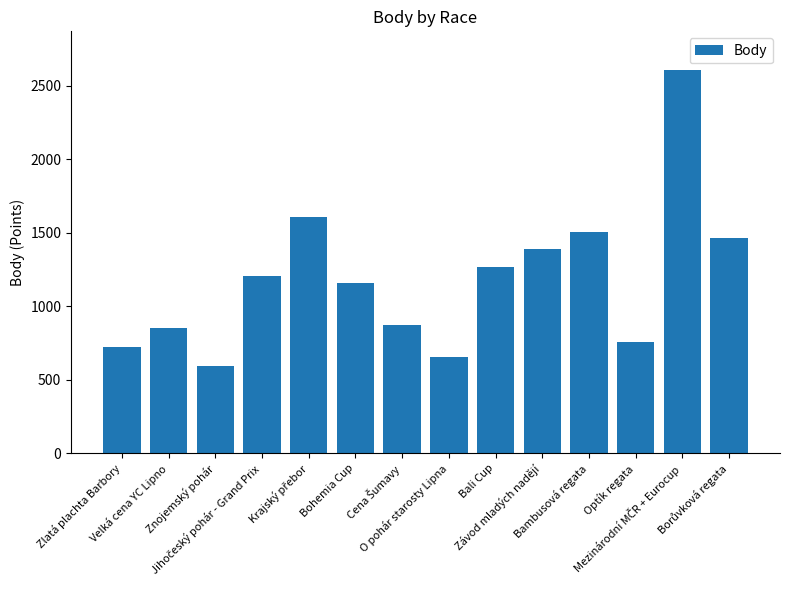

What is the sum of all values?

16645